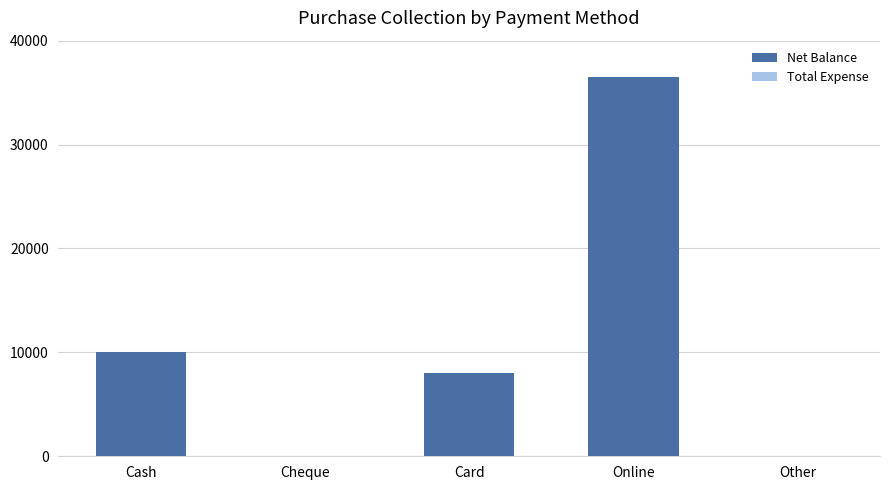

At which label is the value closest to 18250?

Cash